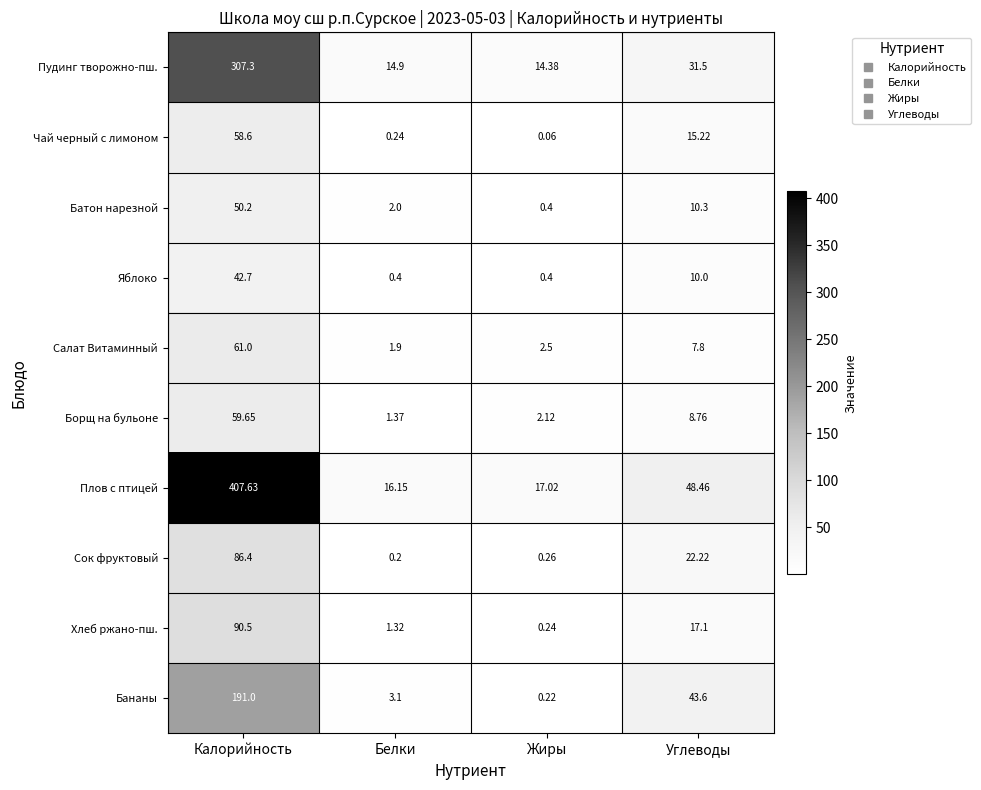

Between Жиры and Углеводы, which series saw the biggest shift?

Бананы